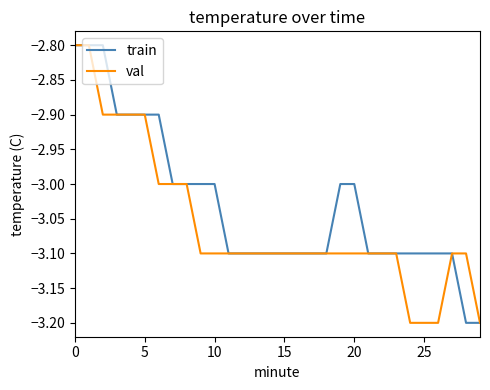

Which series has the largest total across all categories?

train